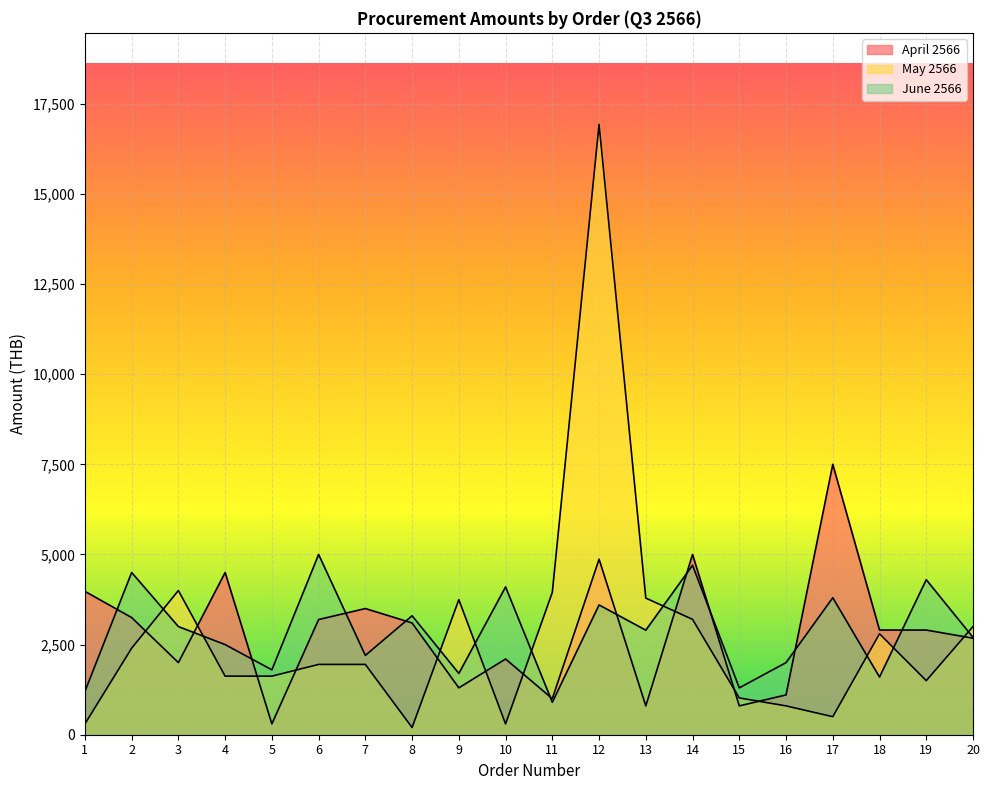

Where do April 2566 and May 2566 first cross each other?

2 and 3